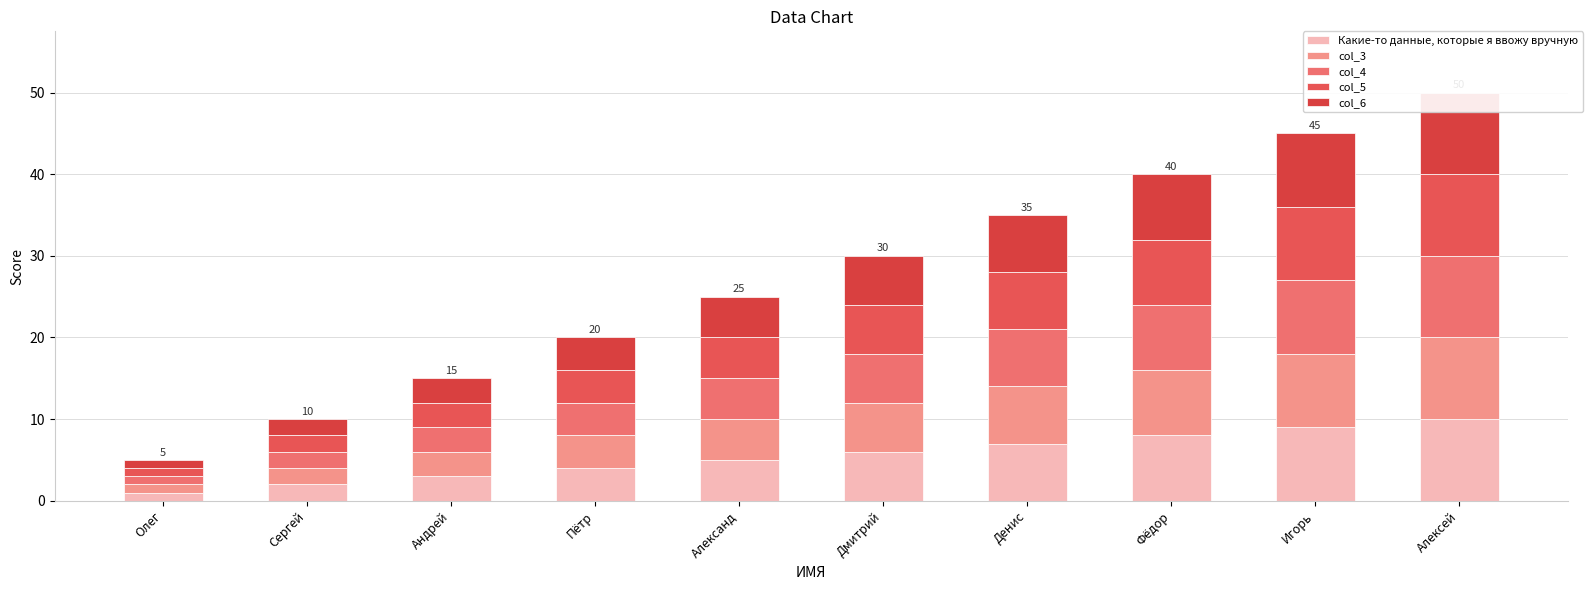

What is the highest value of the col_3 series?

10